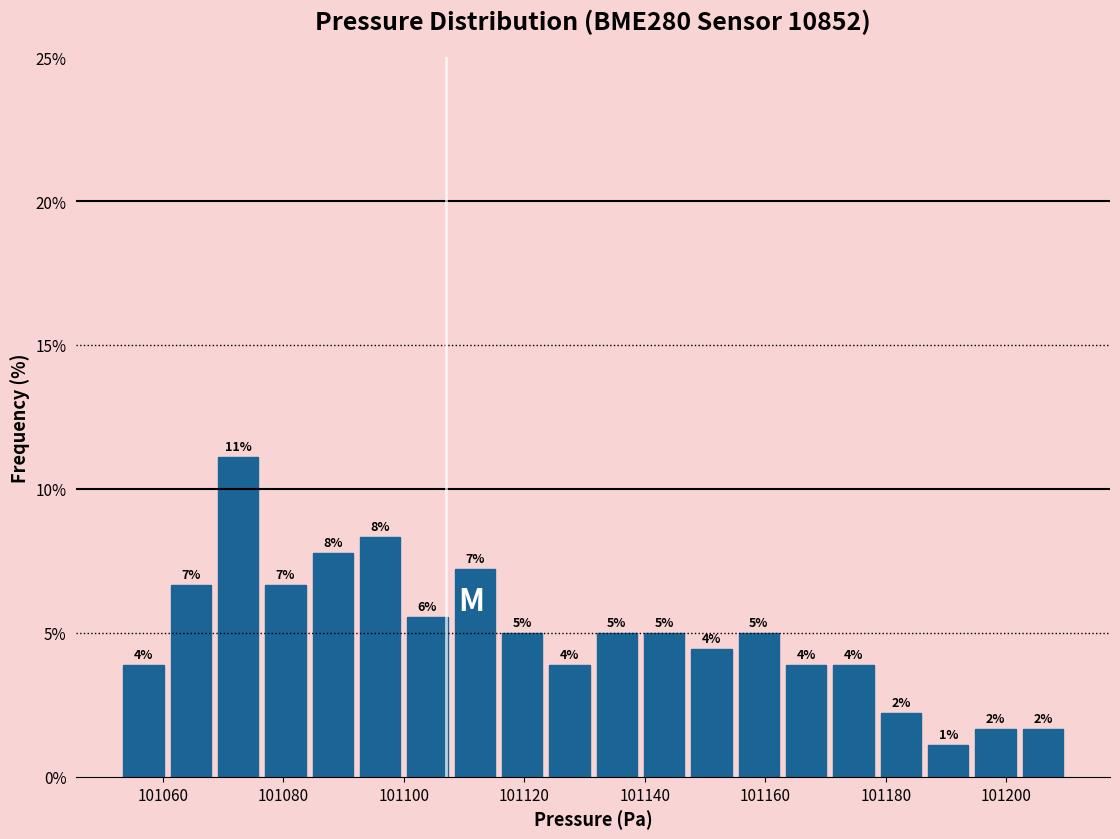

Around what value on the x-axis is the tallest bar? Give the approximate position of its centre, as read against the axis.

101072